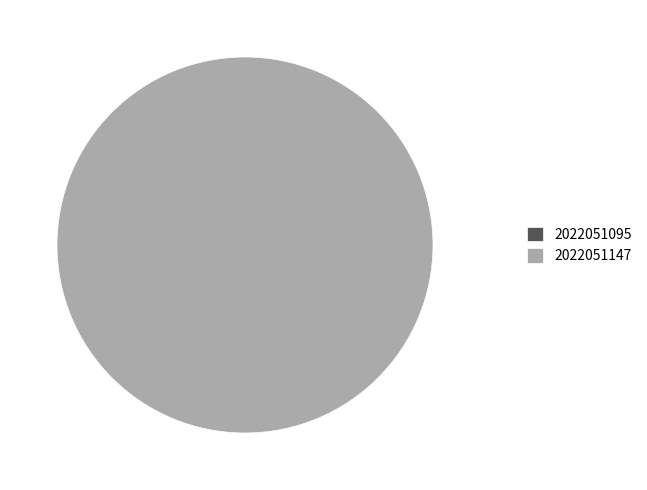

Which category has the biggest portion of the pie?

2022051147